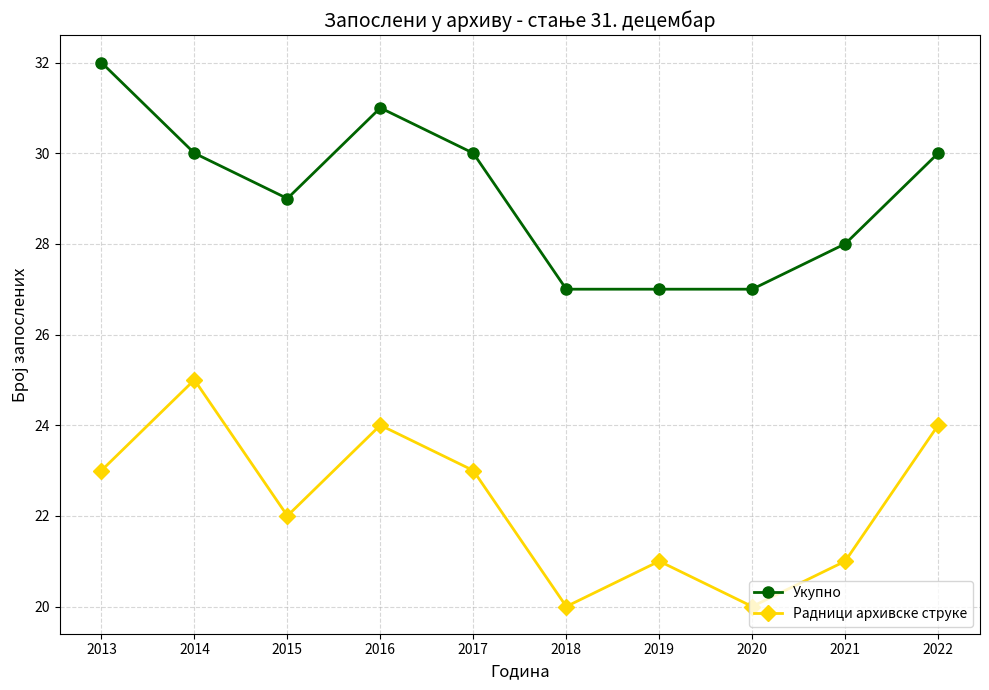

Which series has the largest total across all categories?

Укупно